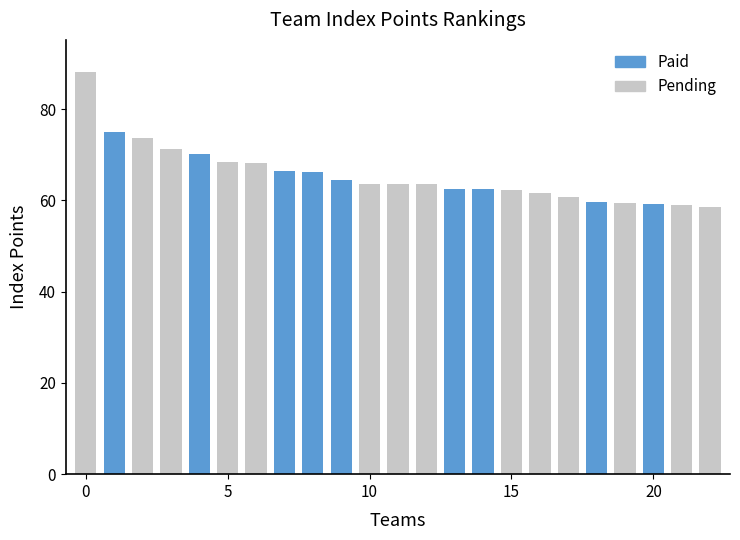

What is the average value?

65.6